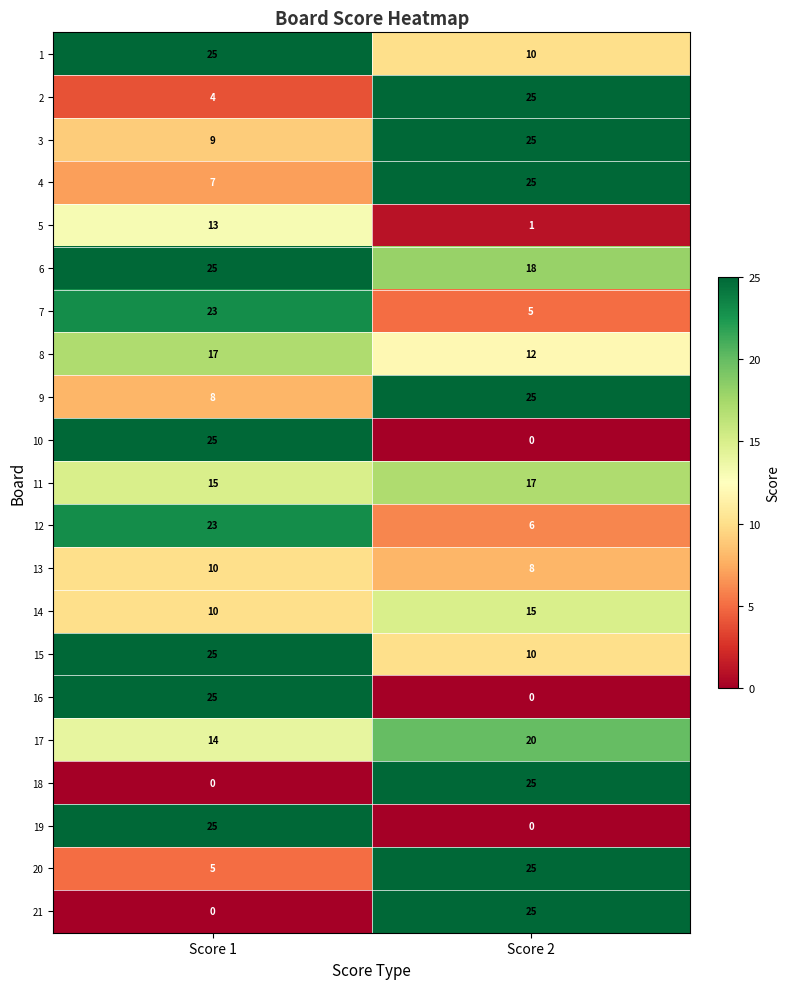

List the labels in order of 3 value, largest first.

Score 2, Score 1